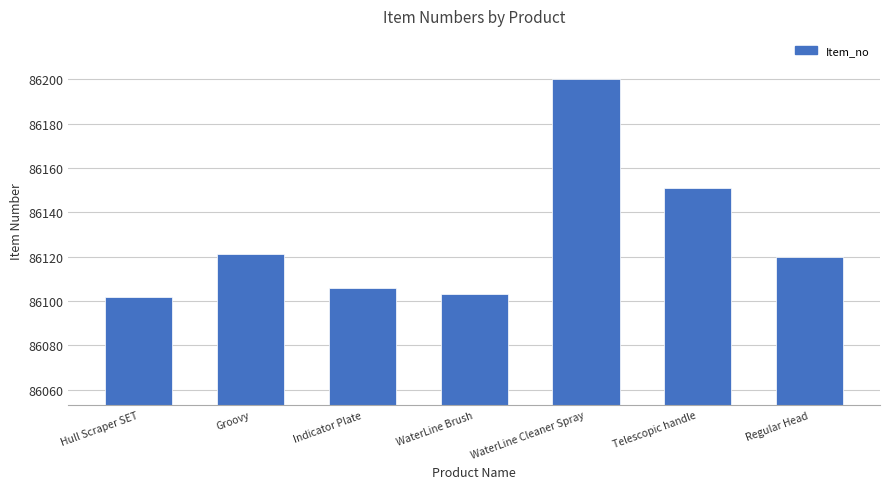

The value at Hull Scraper SET is 86102. True or false?

True